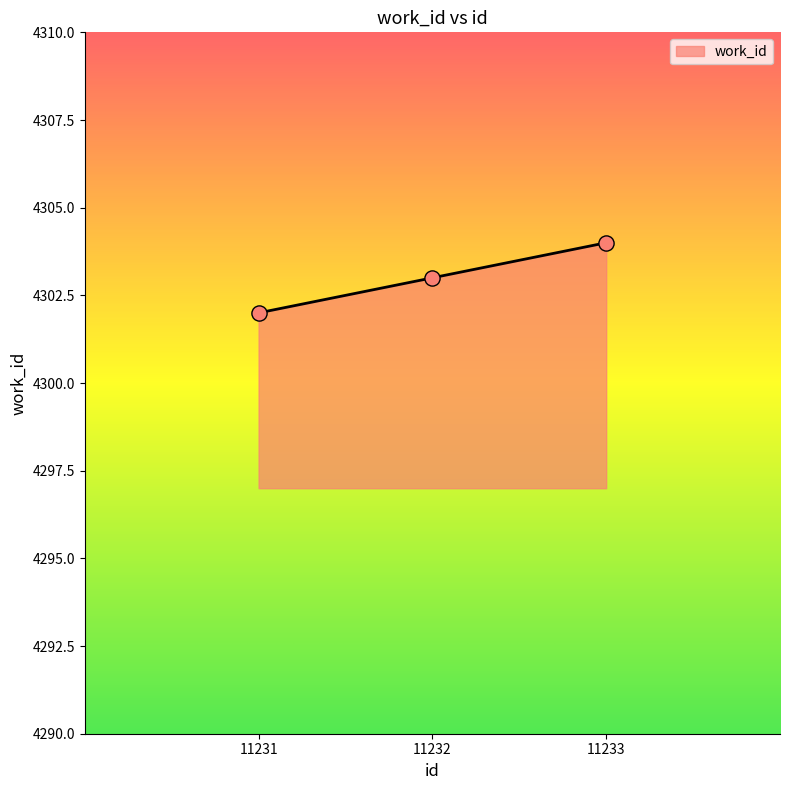

What is the change in value from 11231 to 11232?

+1